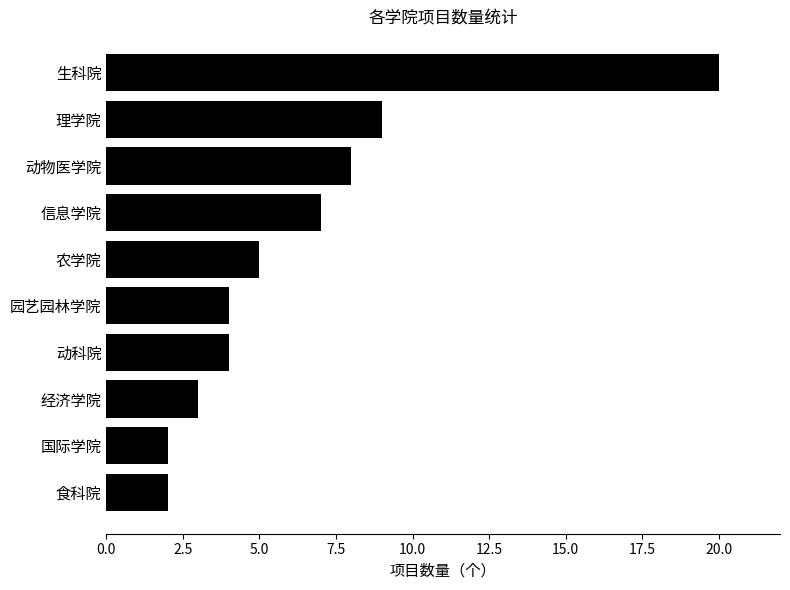

Between 生科院 and 经济学院, which is larger?

生科院